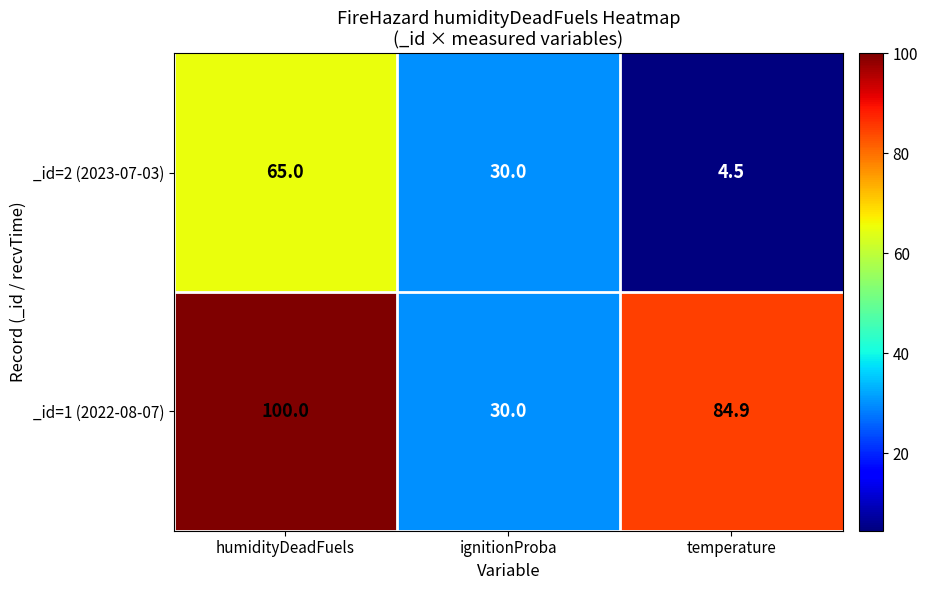

What is the difference between the maximum and minimum values in the _id=2 (2023-07-03) series?

60.5